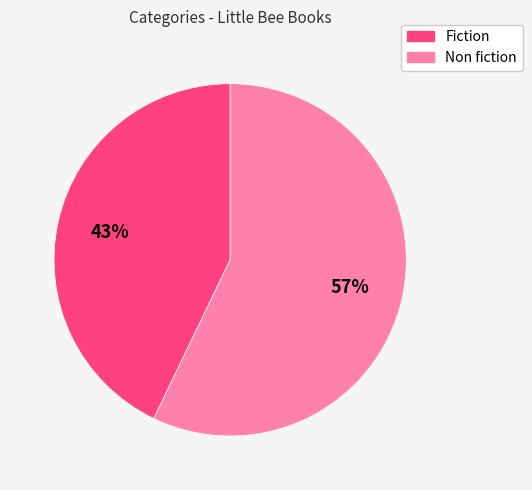

To the nearest percent, what is the difference between the Fiction and Non fiction slice percentages?

14%